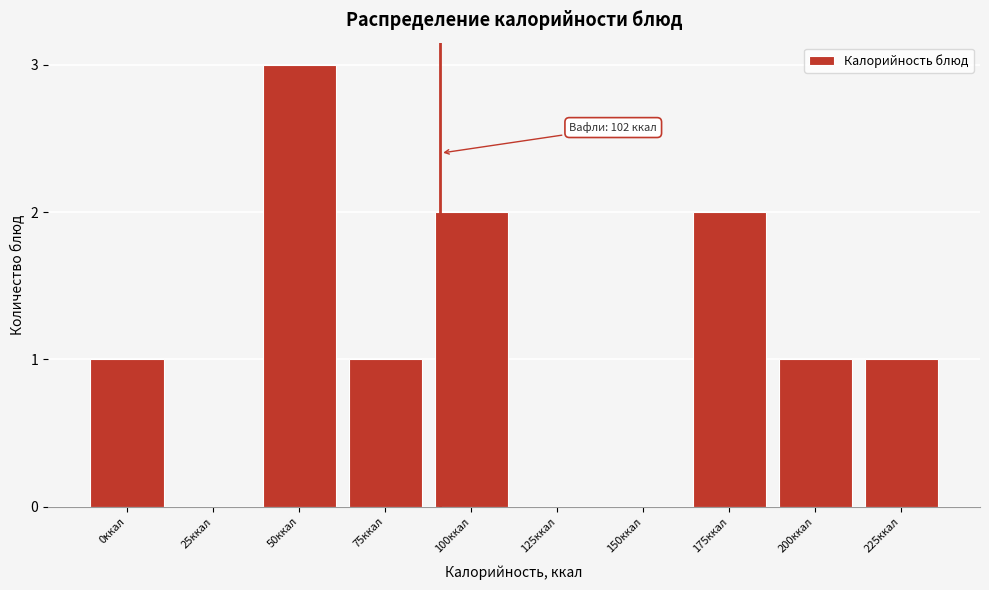

Reading right to left, extract all data points from this chart.

225ккал=1	200ккал=1	175ккал=2	150ккал=0	125ккал=0	100ккал=2	75ккал=1	50ккал=3	25ккал=0	0ккал=1